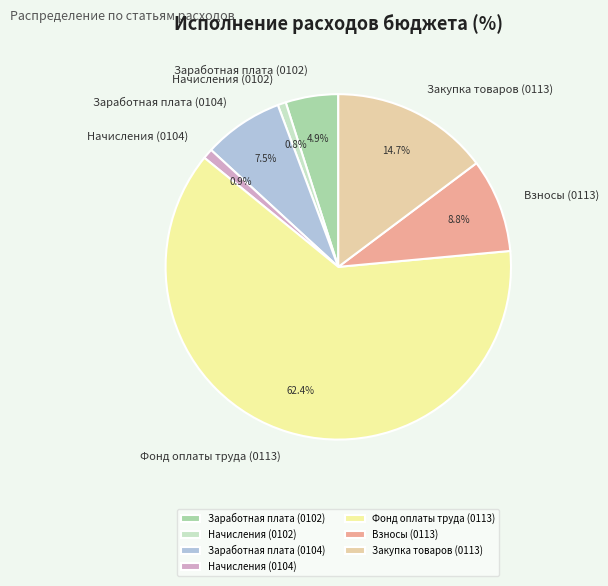

How many slices are in this pie chart?

7